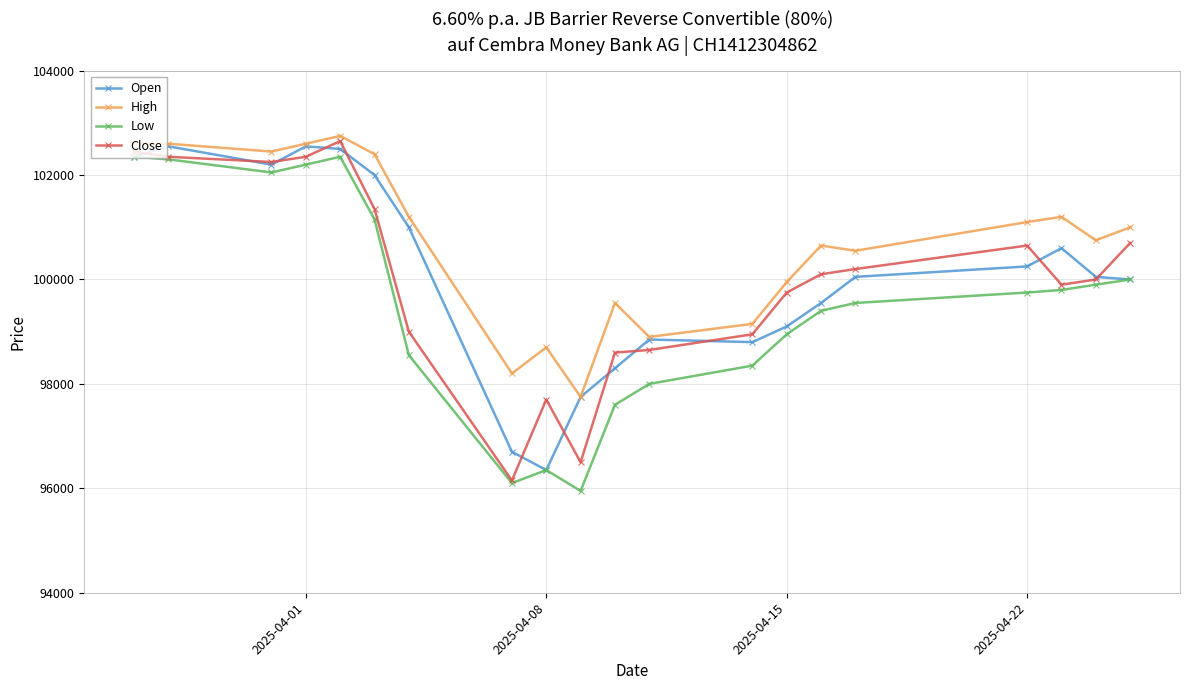

True or false: High and Low cross at least once.

False